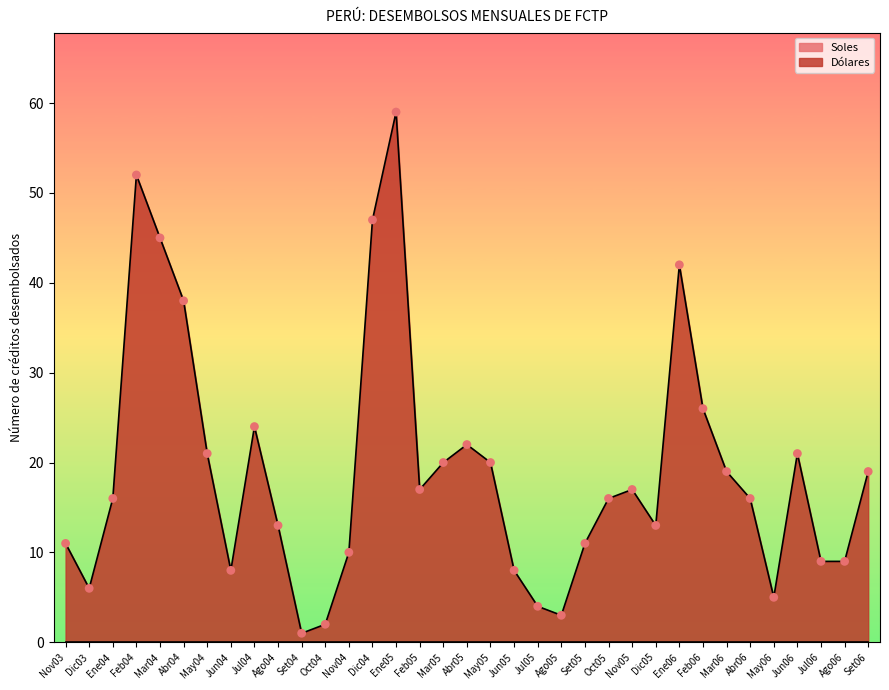

Approximately how many times larger is the value at Jul04 compared to Jun04?

3.0